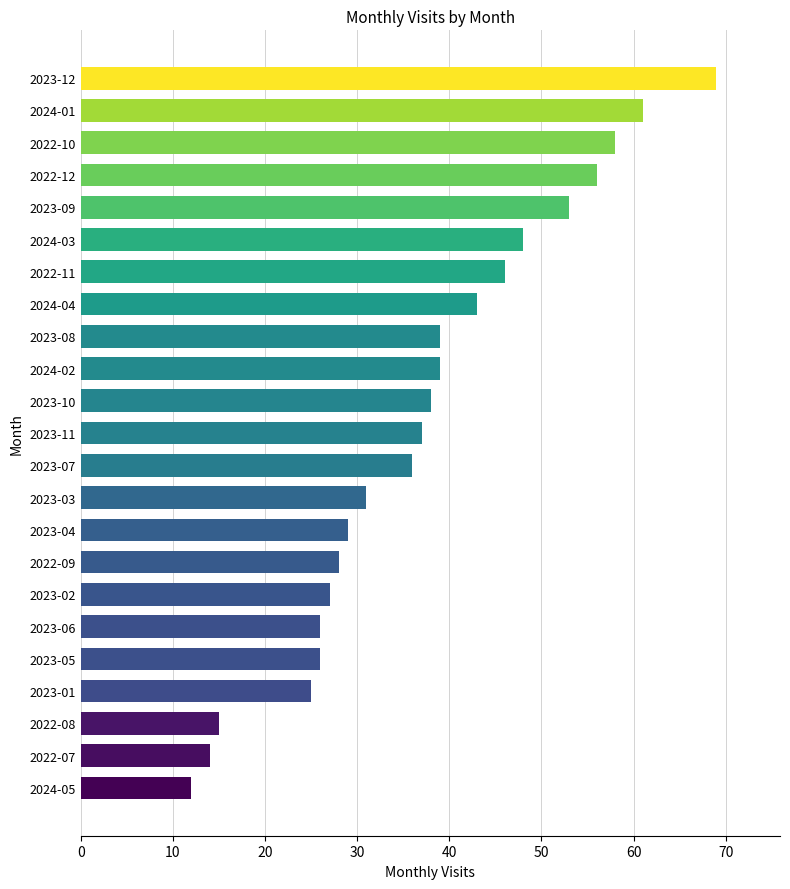

True or false: the data shows 19 at 2022-07.

False